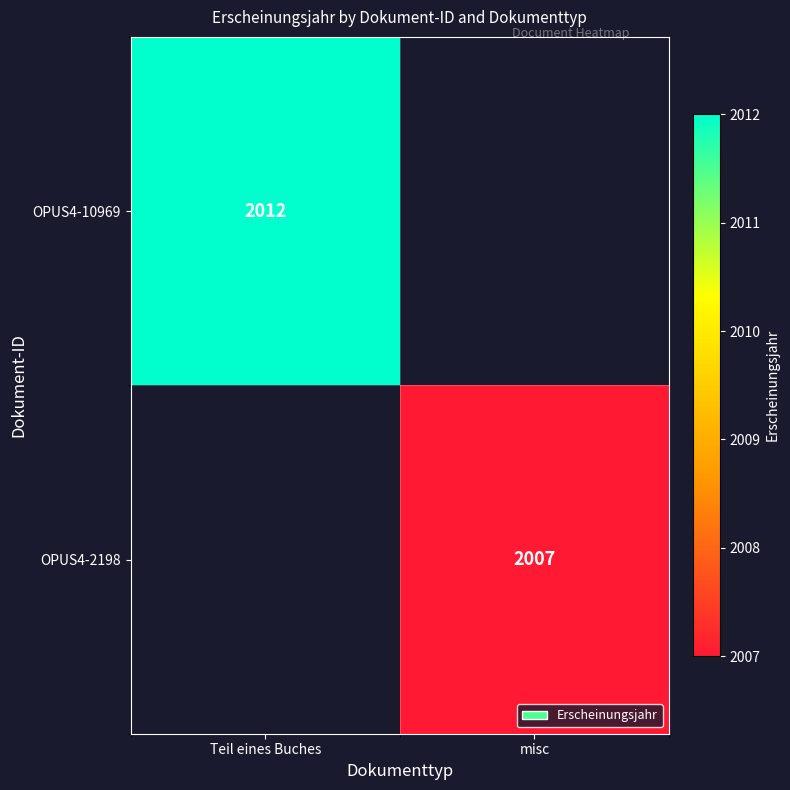

Is it true that OPUS4-2198 equals 2007 at misc?

True